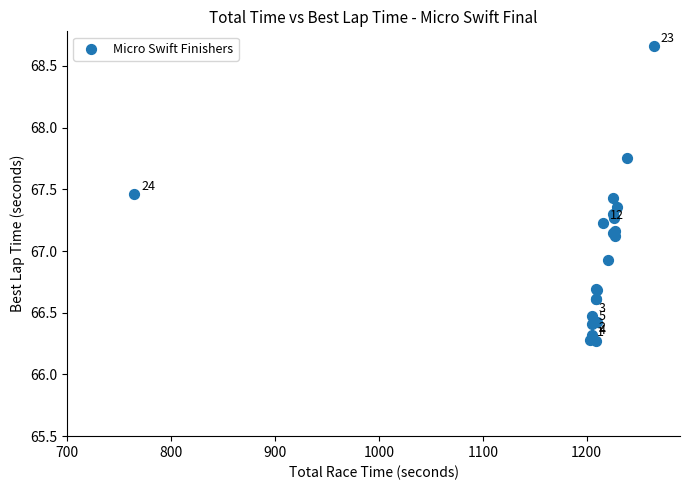

What Y value in the scatter plot is closest to 67?

66.9